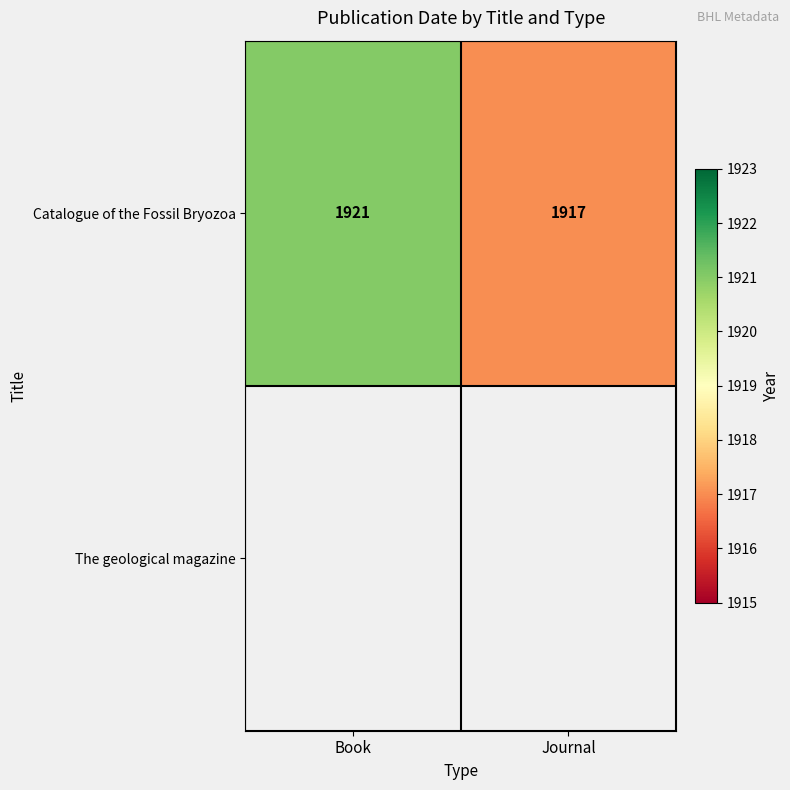

Rank the categories by Catalogue of the Fossil Bryozoa value from lowest to highest.

Journal, Book